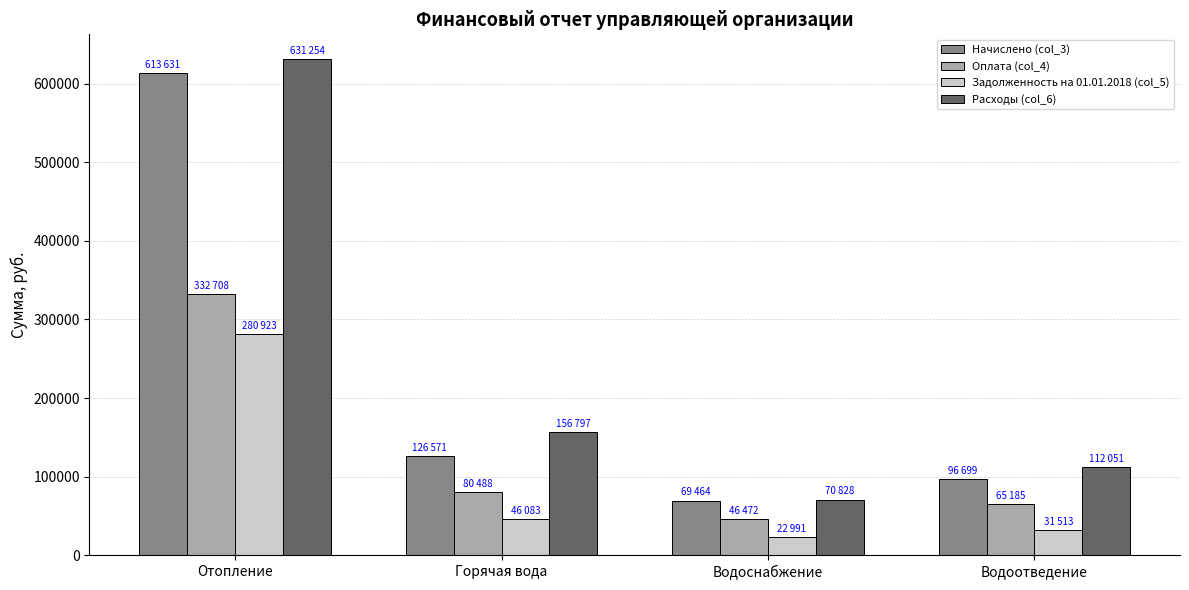

At which label does Расходы (col_6) reach its peak?

Отопление